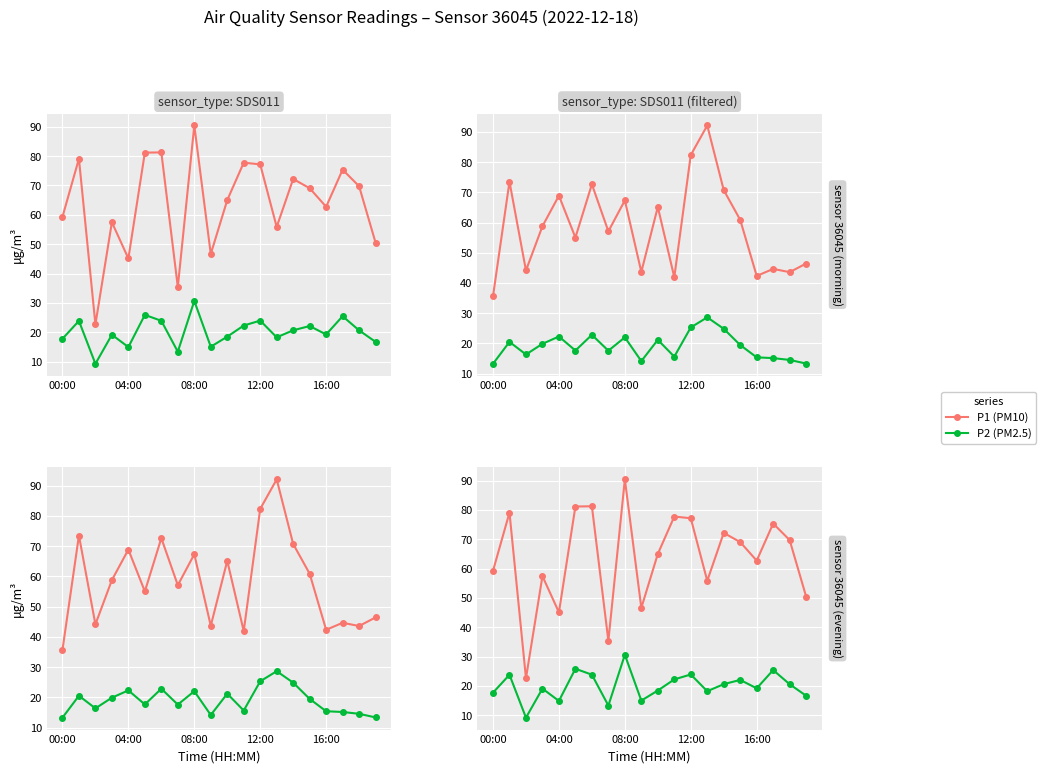

The P2 (PM2.5) series shows 5.0 at 11. True or false?

False